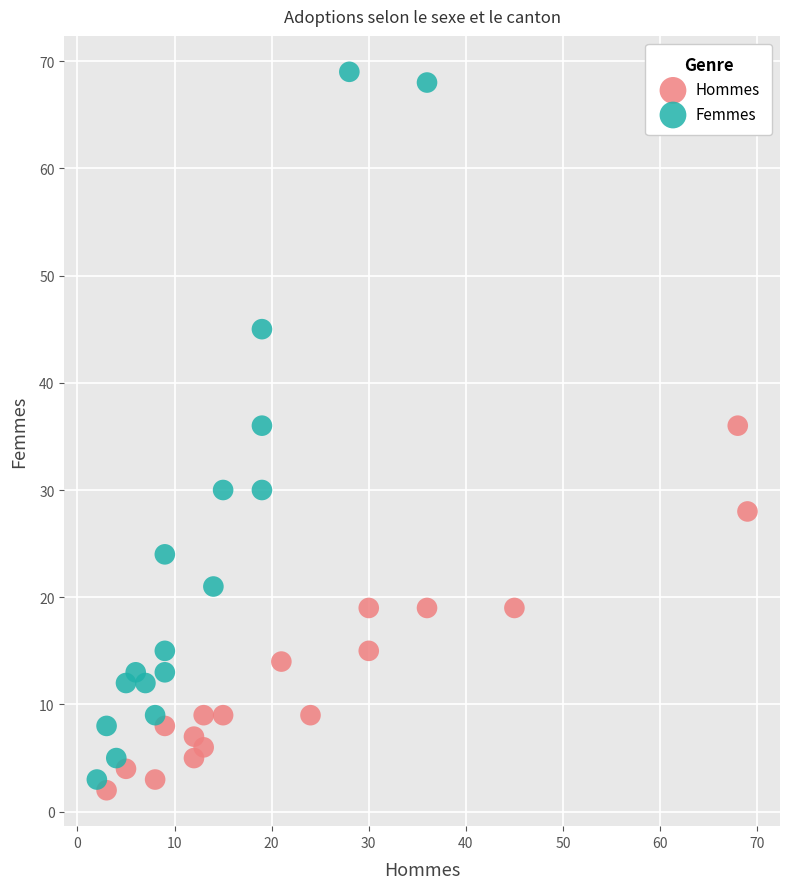

Which series has the largest Y range (max minus min)?

Femmes